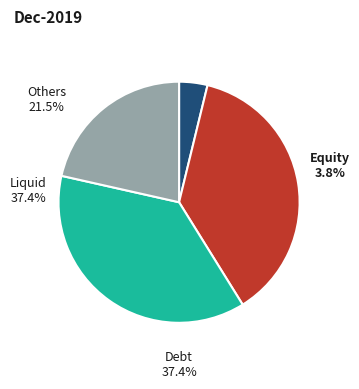

What percentage is NOT represented by 2069?

62.6%